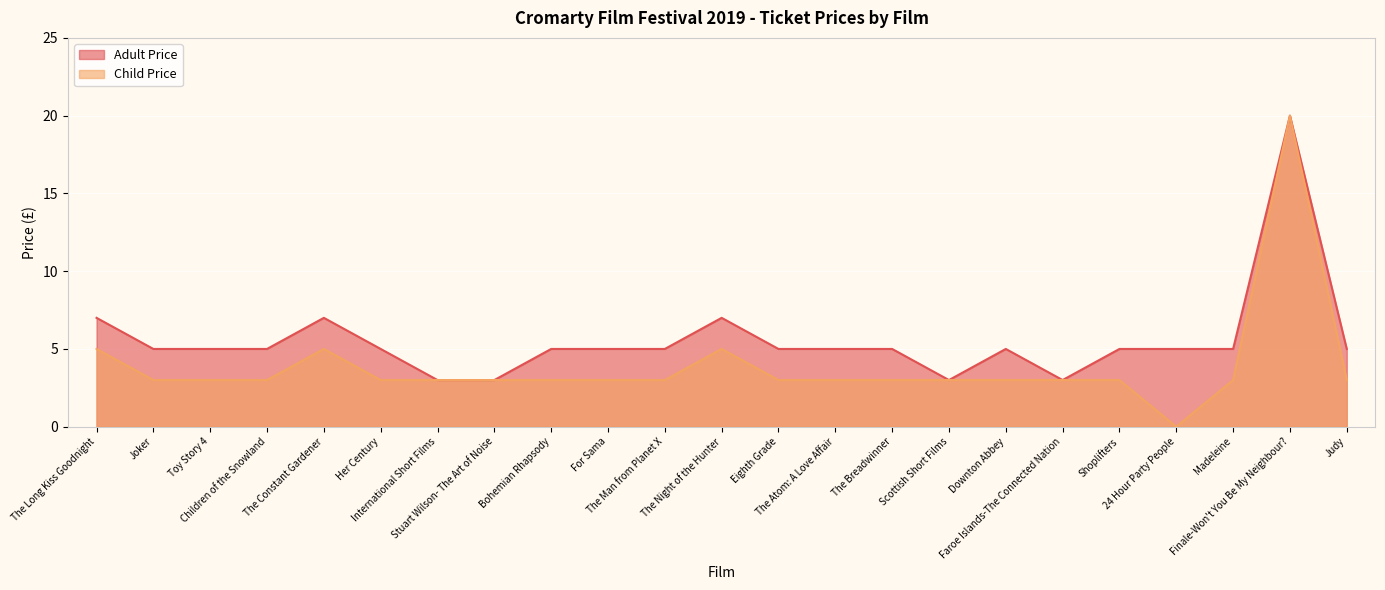

True or false: Child Price and Adult Price intersect in this chart.

False